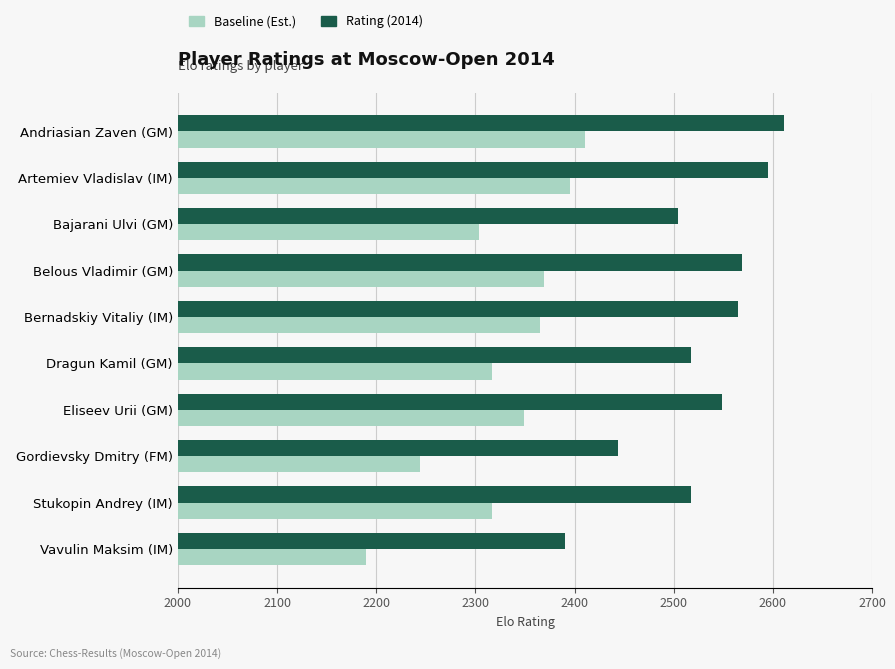

What are all the series names shown in the legend?

Baseline (Est.), Rating (2014)